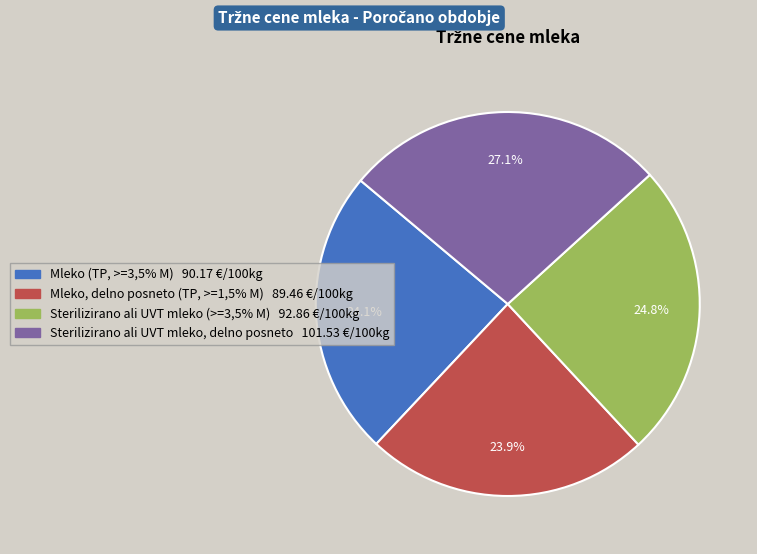

What percentage is the Mleko (TP, >=3,5% M) slice, to the nearest percent?

24%